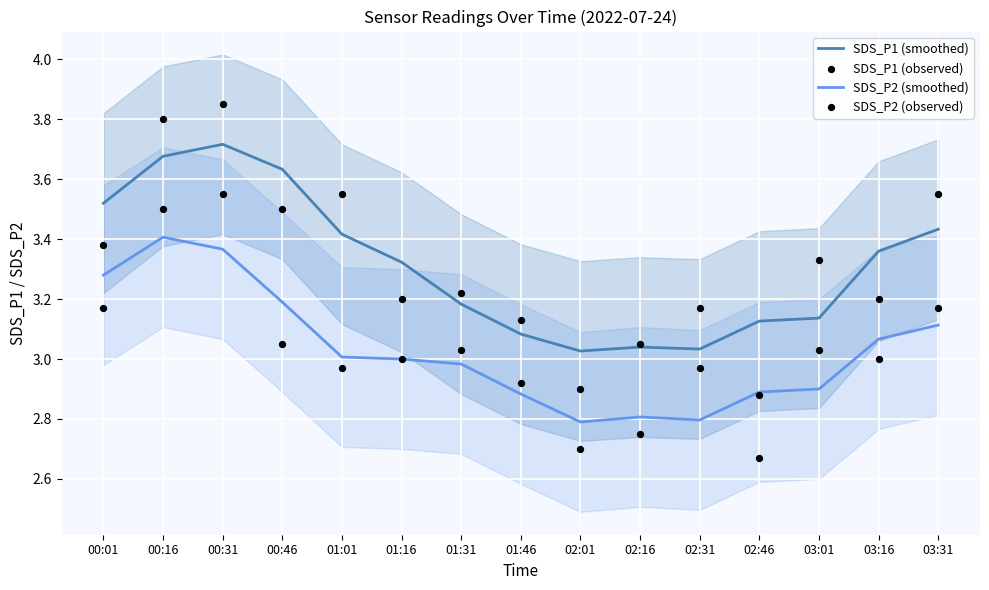

Which series contains the lowest Y value?

SDS_P2 (observed)